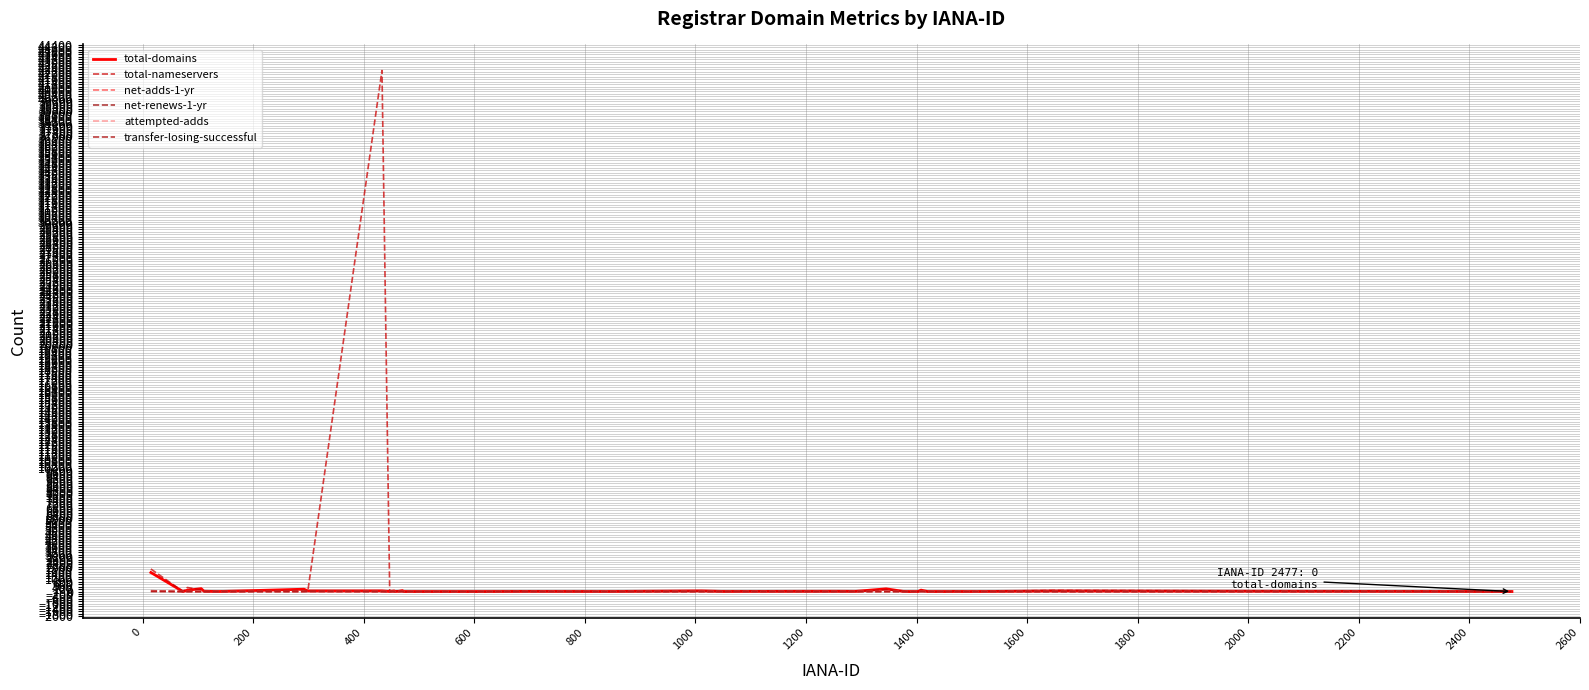

Does the chart have visible grid lines?

Yes